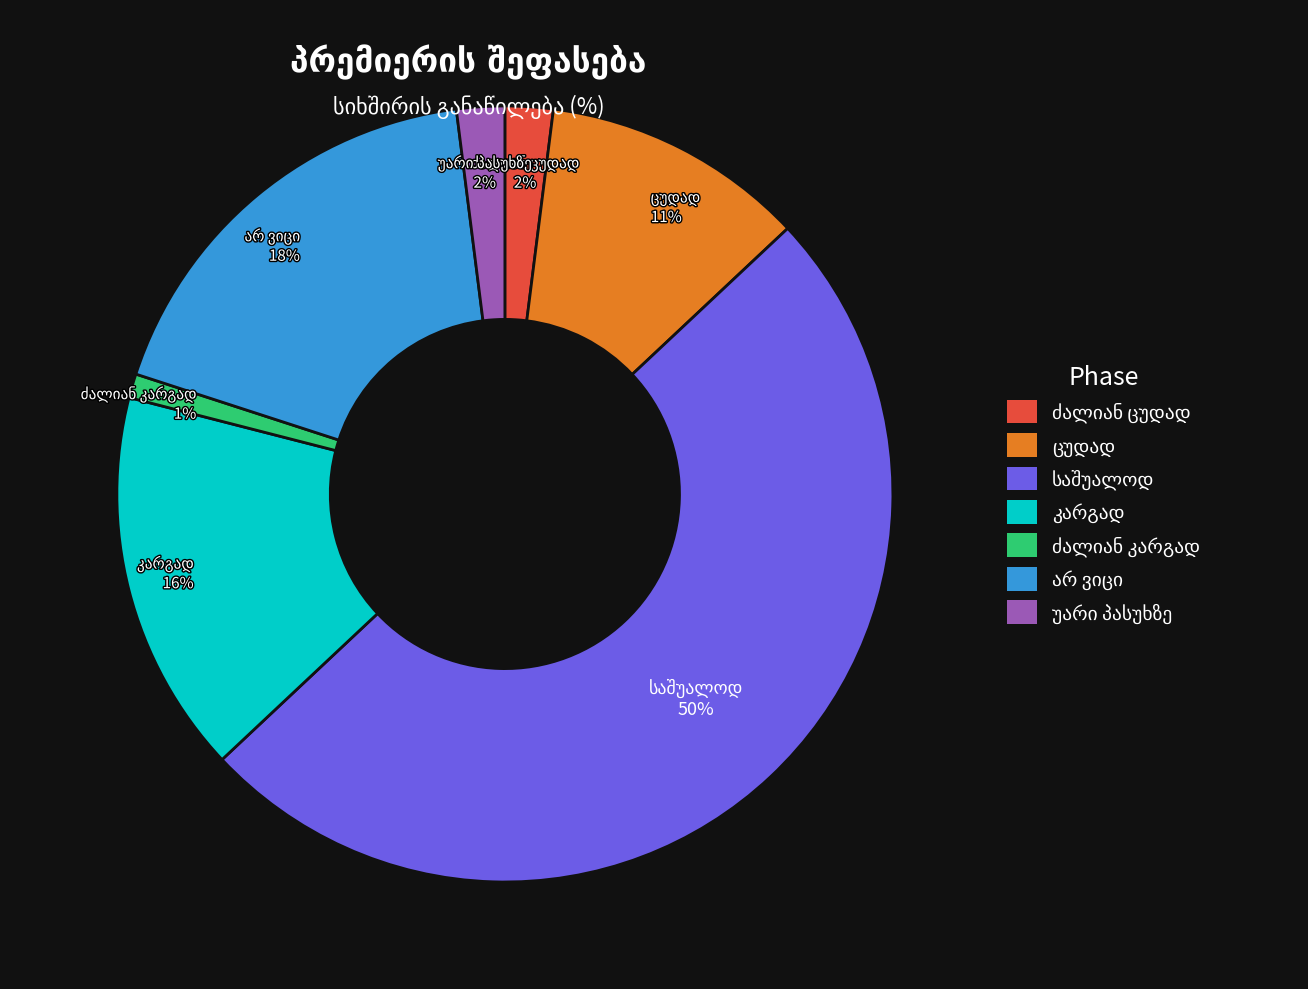

To the nearest percent, what is the average slice percentage?

14%